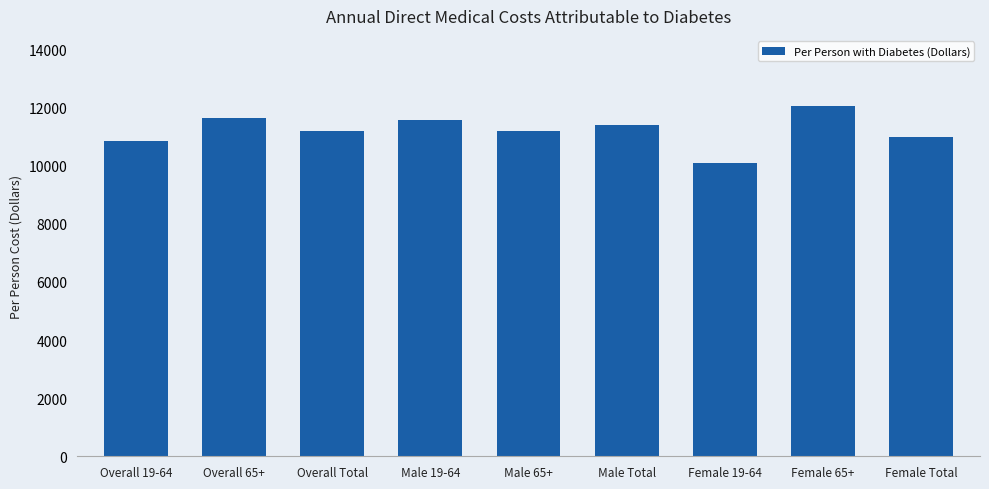

What is the value of the 7th bar from the left?

10083